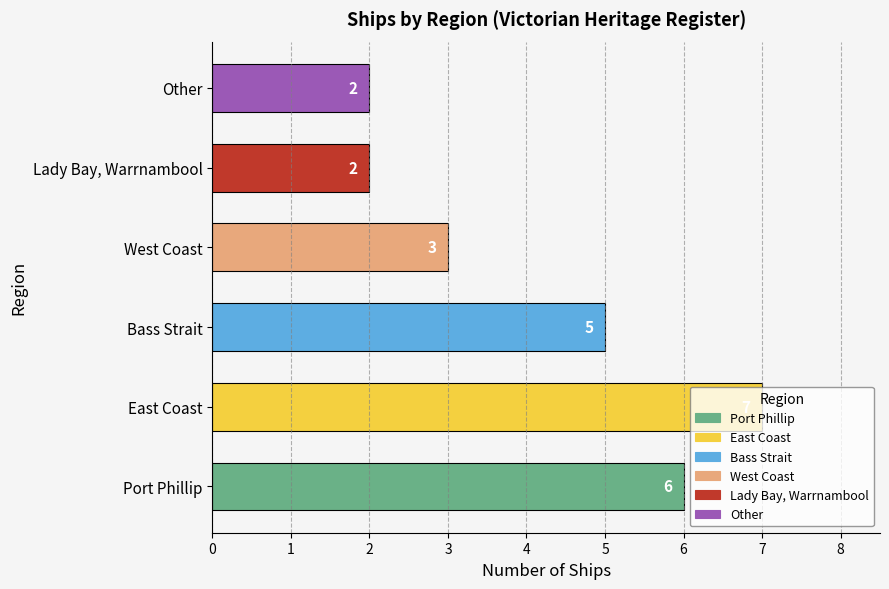

How many bars are there in total?

6